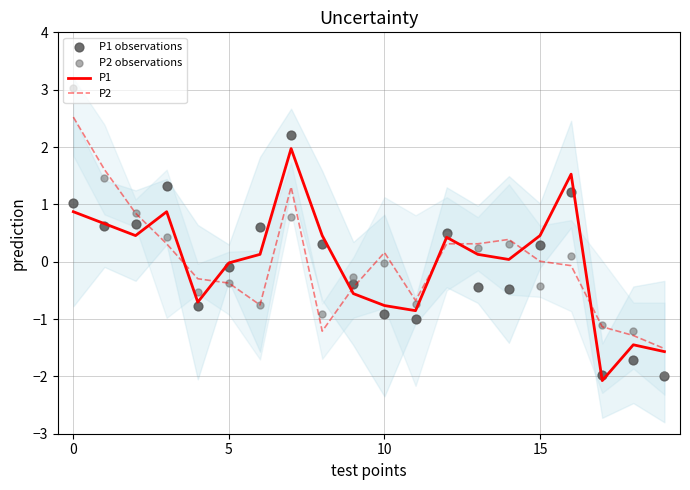

What are all the series names shown in the legend?

P1, P2, P1 observations, P2 observations